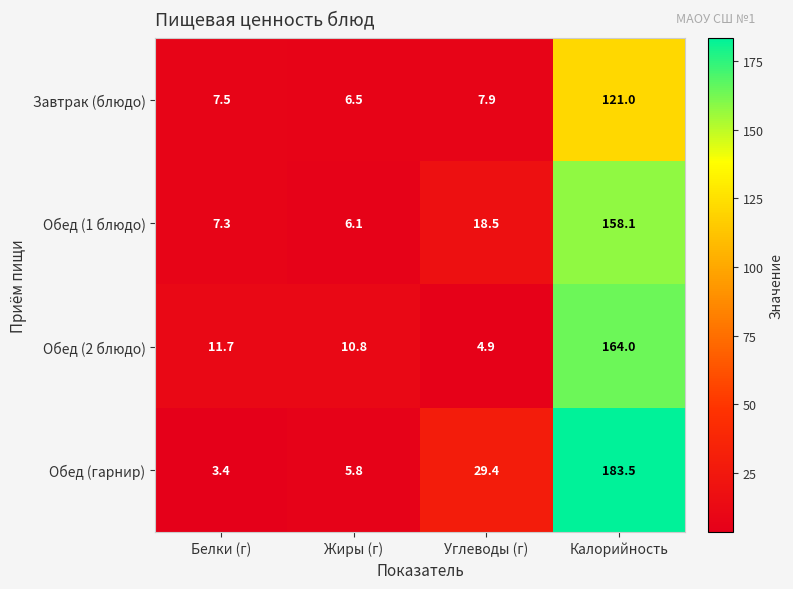

Reading left to right, transcribe all the data shown in this chart.

Завтрак (блюдо): Белки (г)=7.5	Жиры (г)=6.5	Углеводы (г)=7.9	Калорийность=121.0
Обед (1 блюдо): Белки (г)=7.3	Жиры (г)=6.1	Углеводы (г)=18.5	Калорийность=158.1
Обед (2 блюдо): Белки (г)=11.7	Жиры (г)=10.8	Углеводы (г)=4.9	Калорийность=164.0
Обед (гарнир): Белки (г)=3.4	Жиры (г)=5.8	Углеводы (г)=29.4	Калорийность=183.5